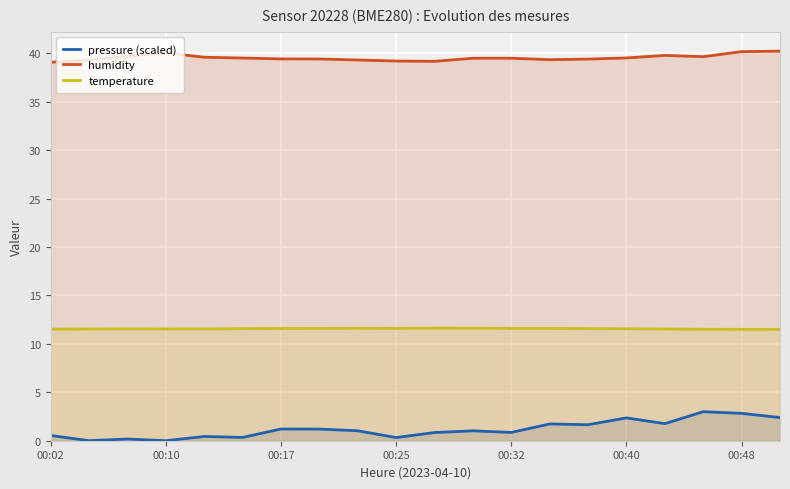

Rank the series by their average value, from lowest to highest.

pressure (scaled), temperature, humidity